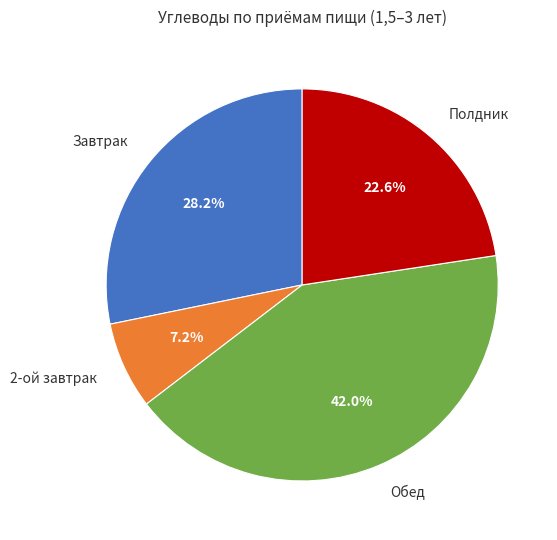

Which category has the smallest portion of the pie?

2-ой завтрак